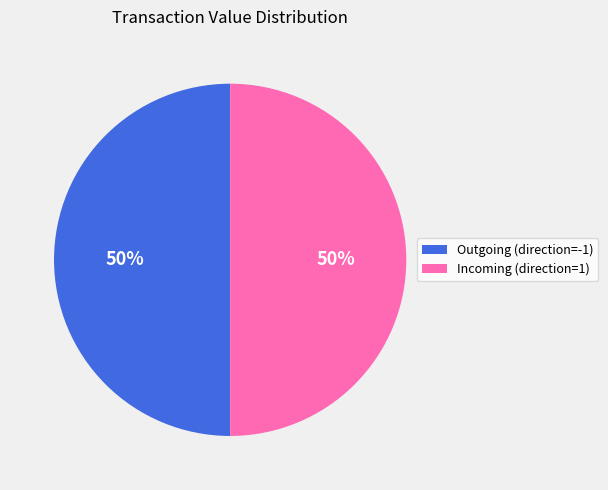

How many slices are in this pie chart?

2